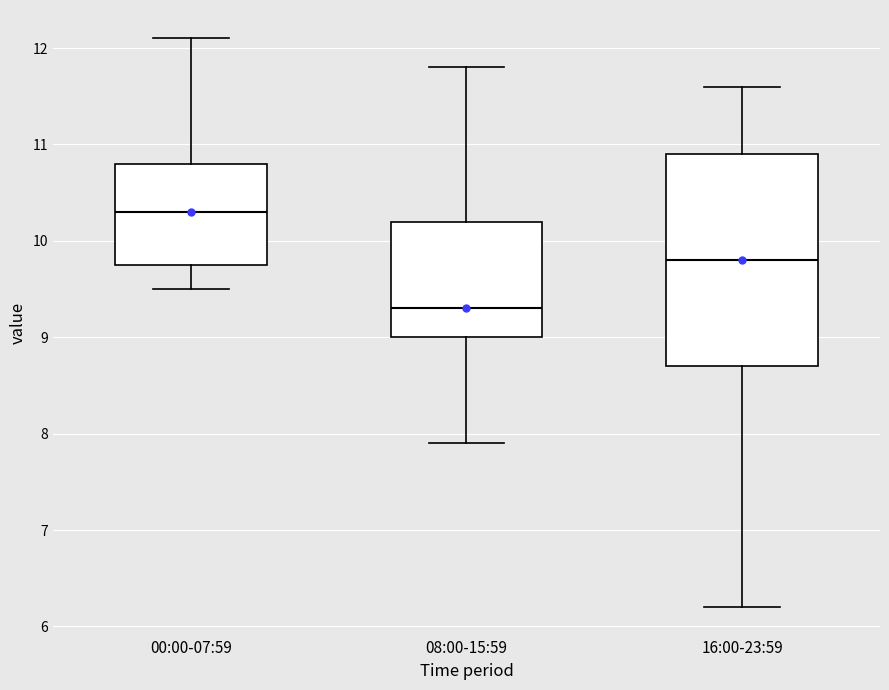

Which box's median line is the highest?

00:00-07:59